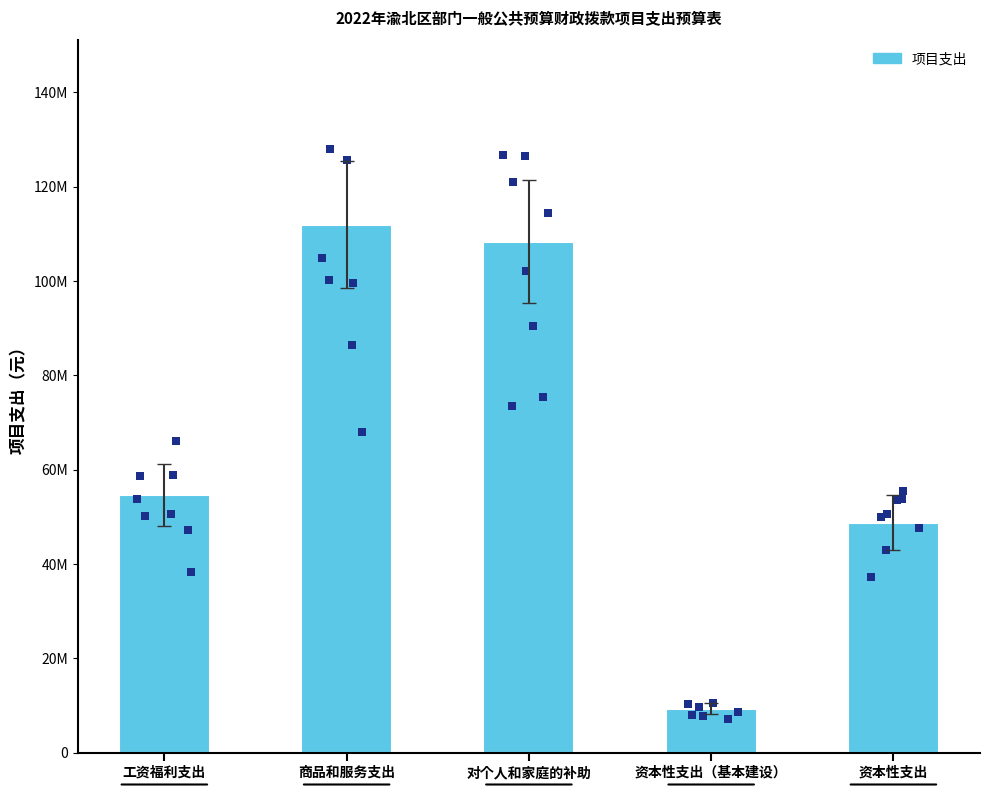

What is the change in value from 对个人和家庭的补助 to 资本性支出?

-59548265